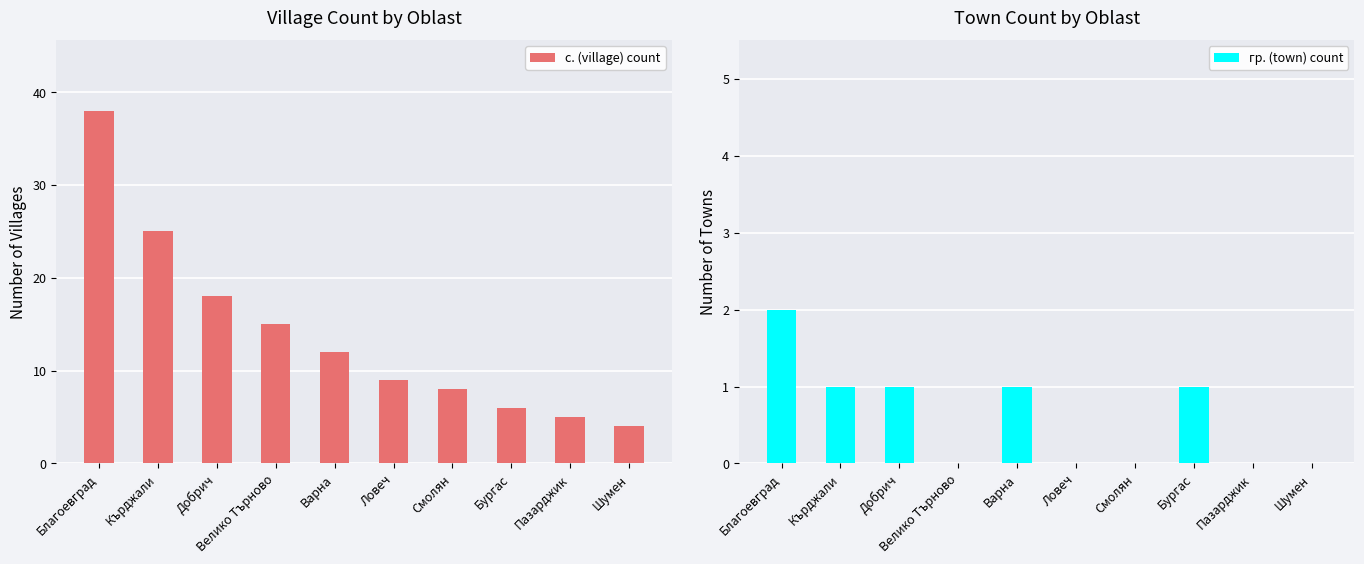

What is the label of the 8th bar from the right?

Добрич